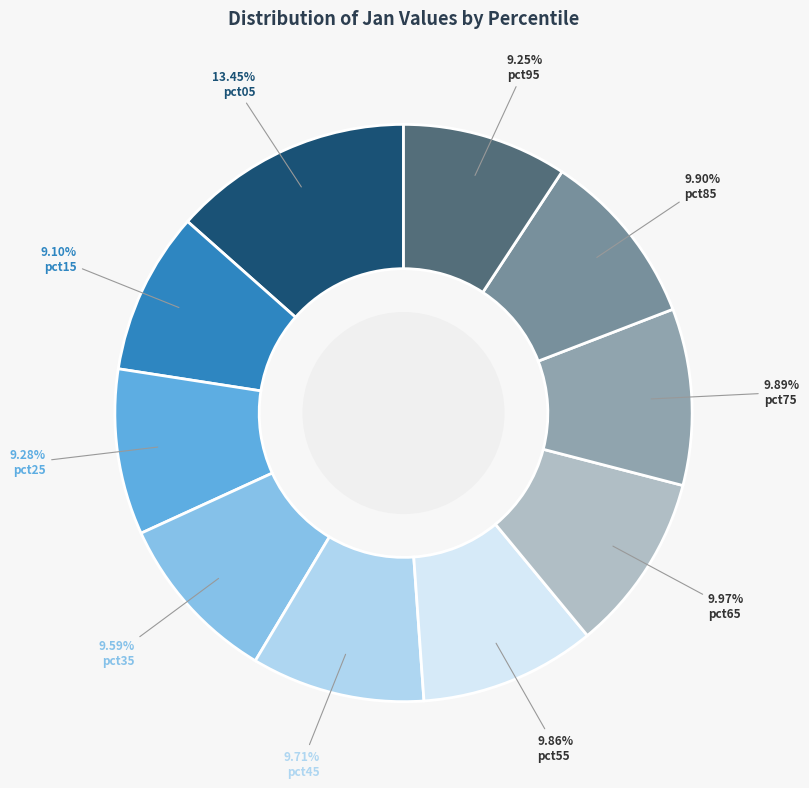

Which category has the smallest portion of the pie?

pct15